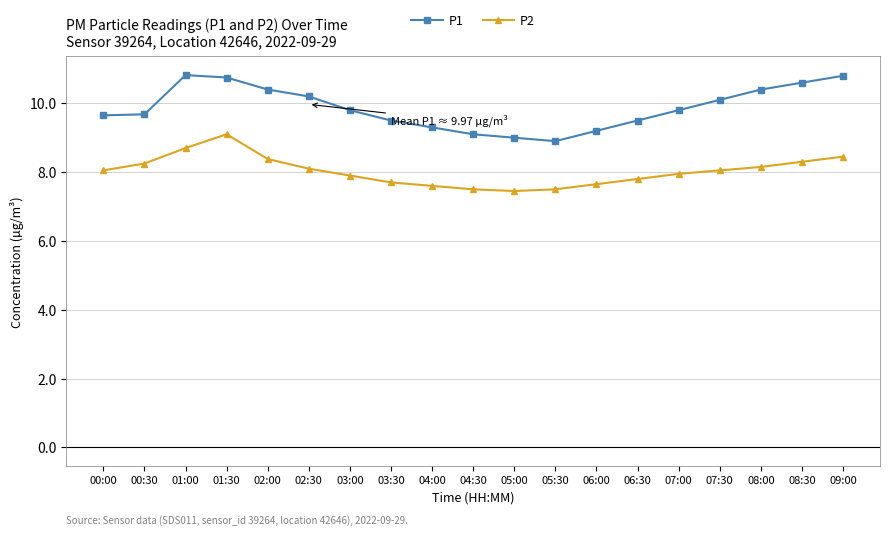

The value of P2 at 03:00 is 2.6. True or false?

False